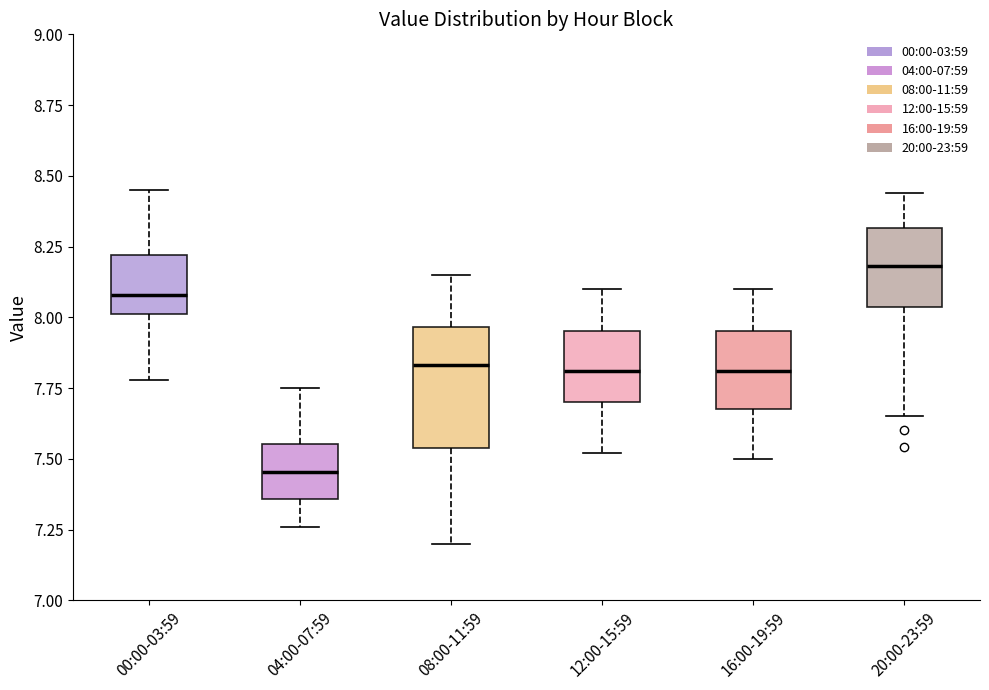

Where does the lower whisker of the box for 16:00-19:59 end on the y-axis? The values are not printed on the chart, so give them approximately, as read against the axis.

7.50